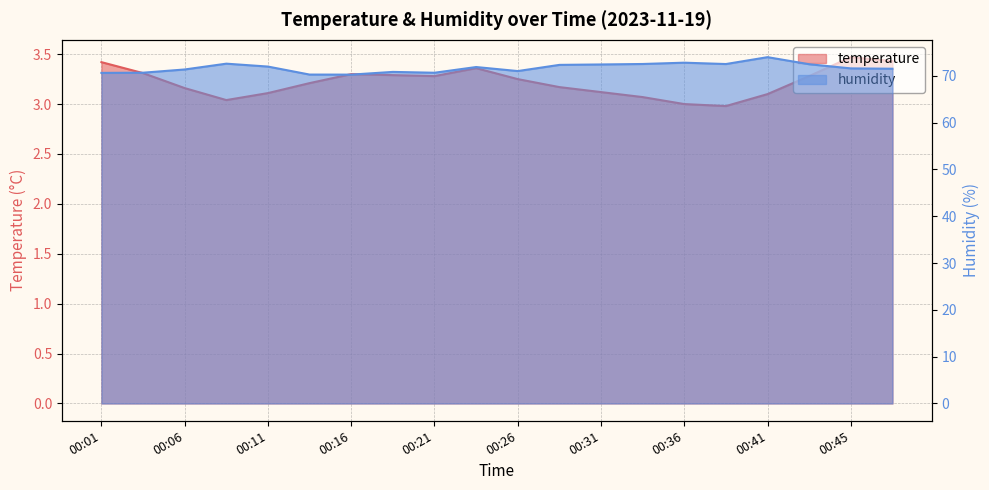

What is the difference between the second highest and second lowest values in the temperature series?

0.4